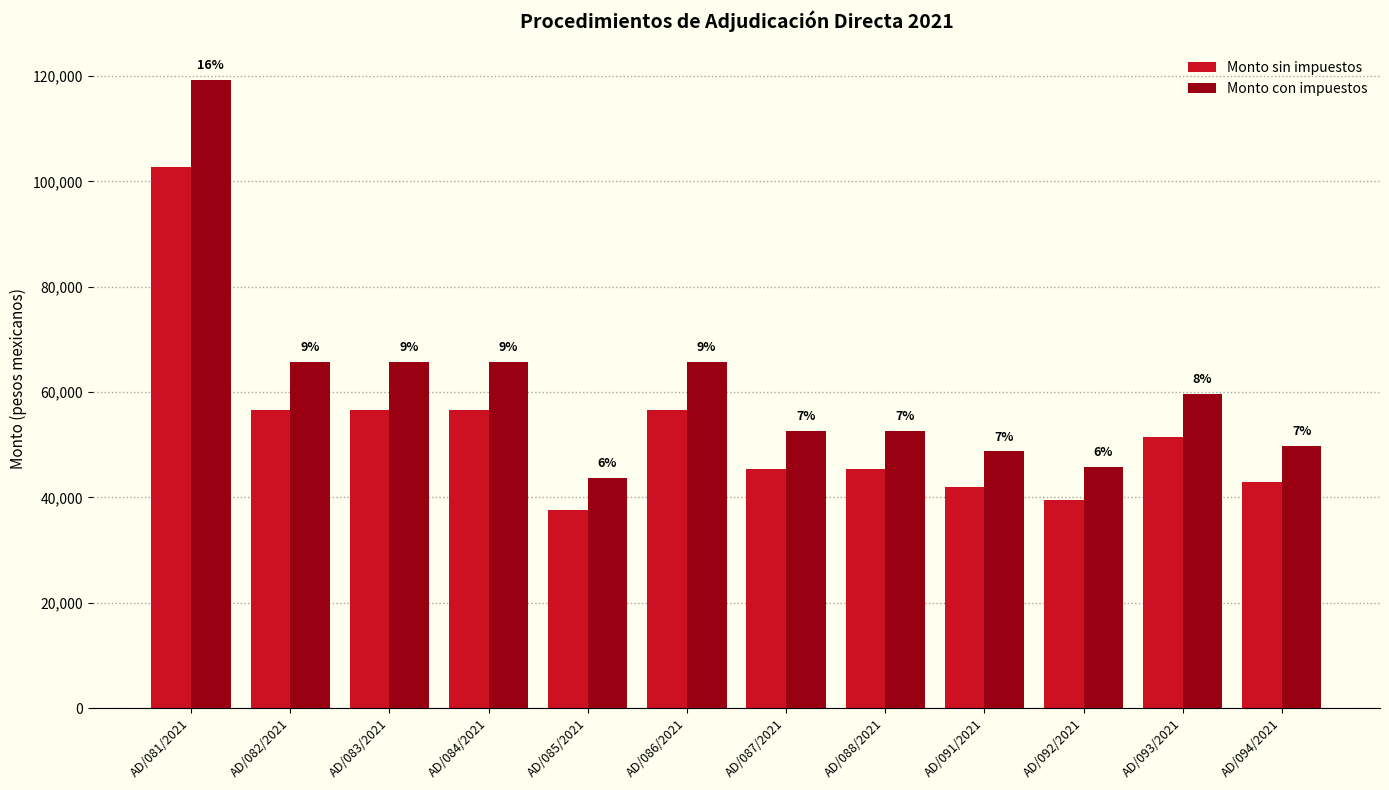

What is the average value of the Monto con impuestos series?

61209.2